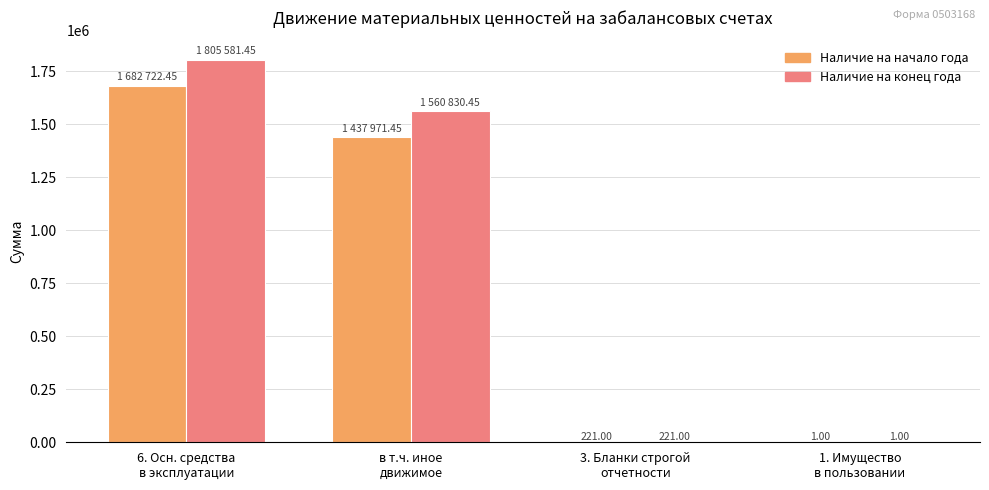

Which series has the largest total across all categories?

Наличие на конец года